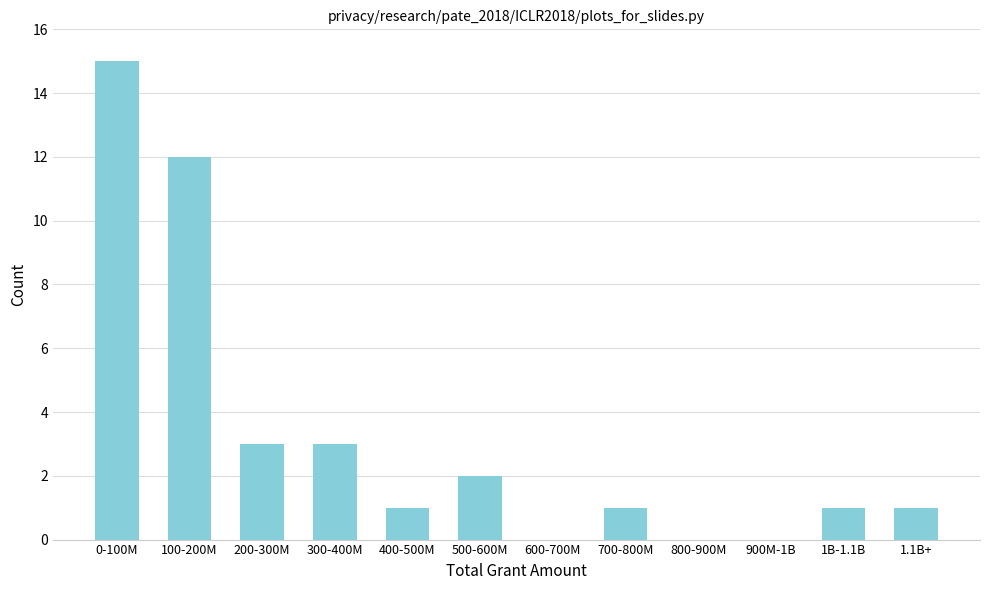

Reading left to right, what are all the values shown in this chart?

0-100M=15	100-200M=12	200-300M=3	300-400M=3	400-500M=1	500-600M=2	600-700M=0	700-800M=1	800-900M=0	900M-1B=0	1B-1.1B=1	1.1B+=1